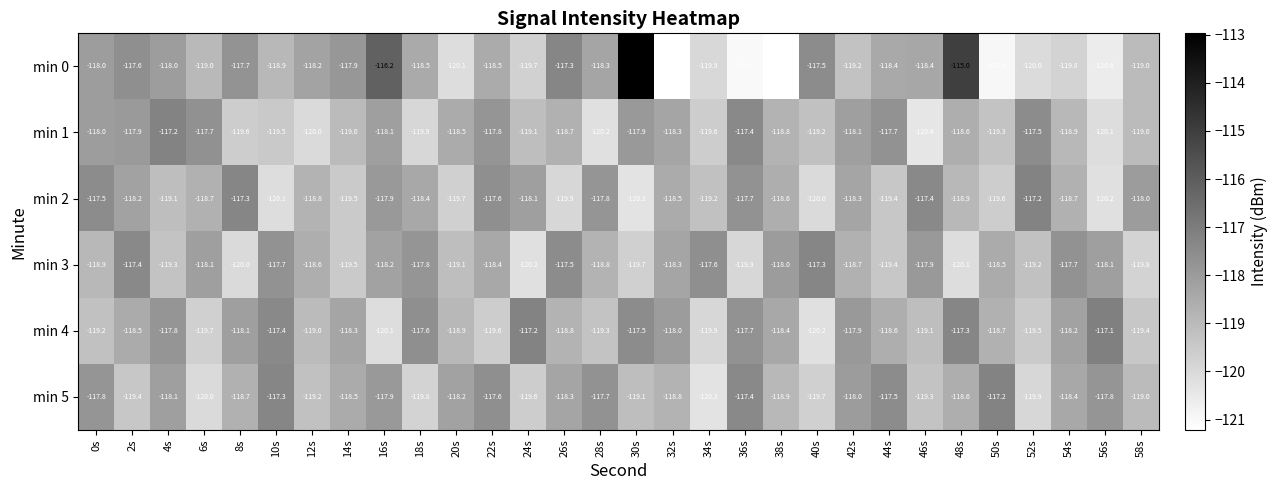

What is the sum of all min 4 values?

-3557.0